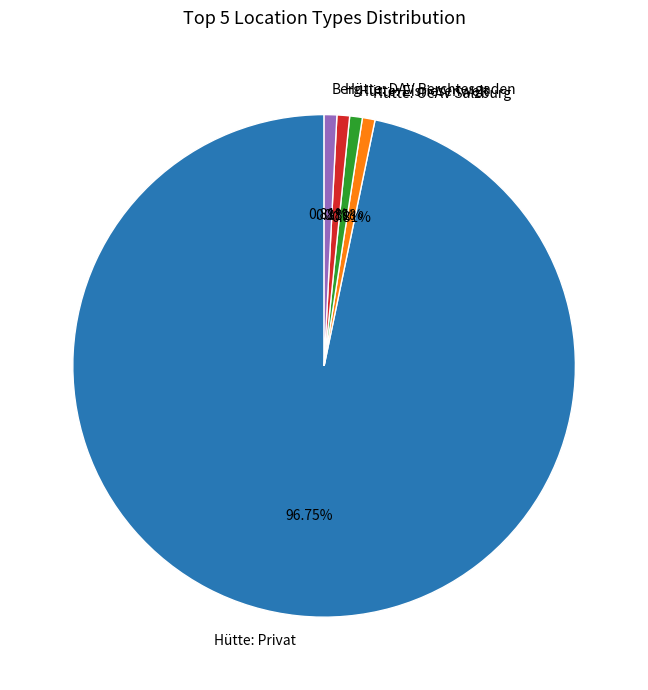

Combined, do Hütte: DAV Berchtesgaden and Hütte: OeAV Salzburg account for over 50%?

No